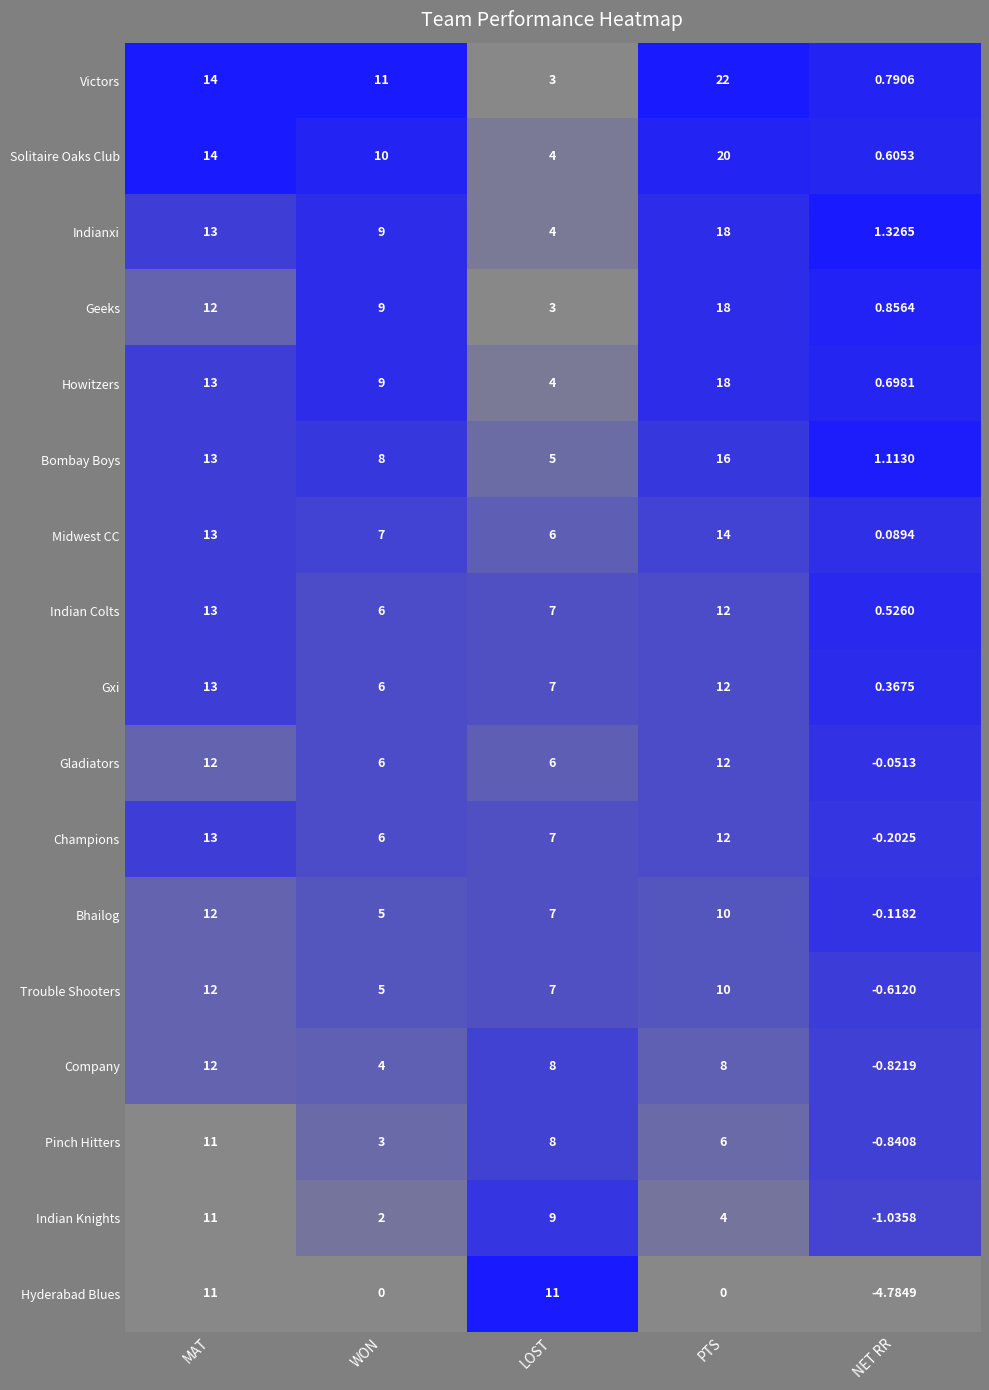

Rank the series at NET RR from highest to lowest value.

Indianxi, Bombay Boys, Geeks, Victors, Howitzers, Solitaire Oaks Club, Indian Colts, Gxi, Midwest CC, Gladiators, Bhailog, Champions, Trouble Shooters, Company, Pinch Hitters, Indian Knights, Hyderabad Blues